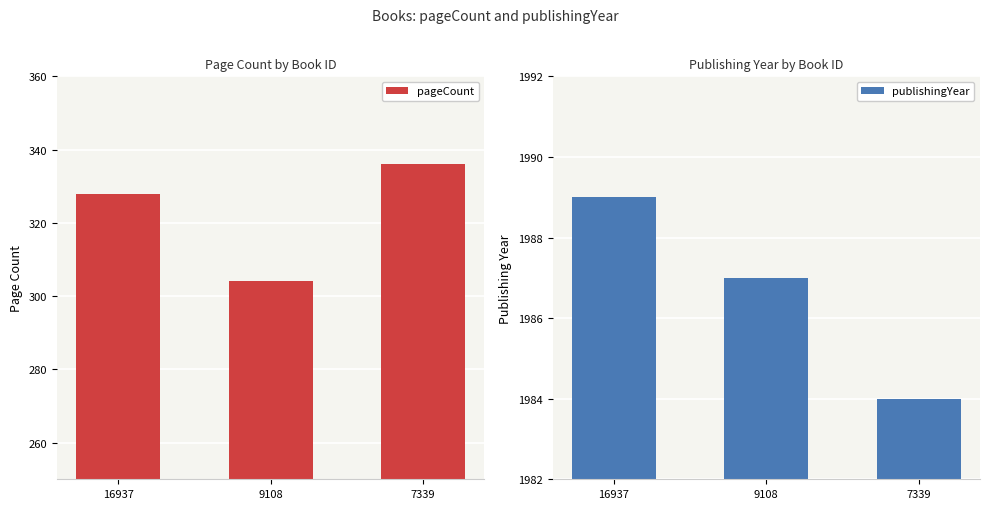

What is the difference between the publishingYear values at 9108 and 16937?

2